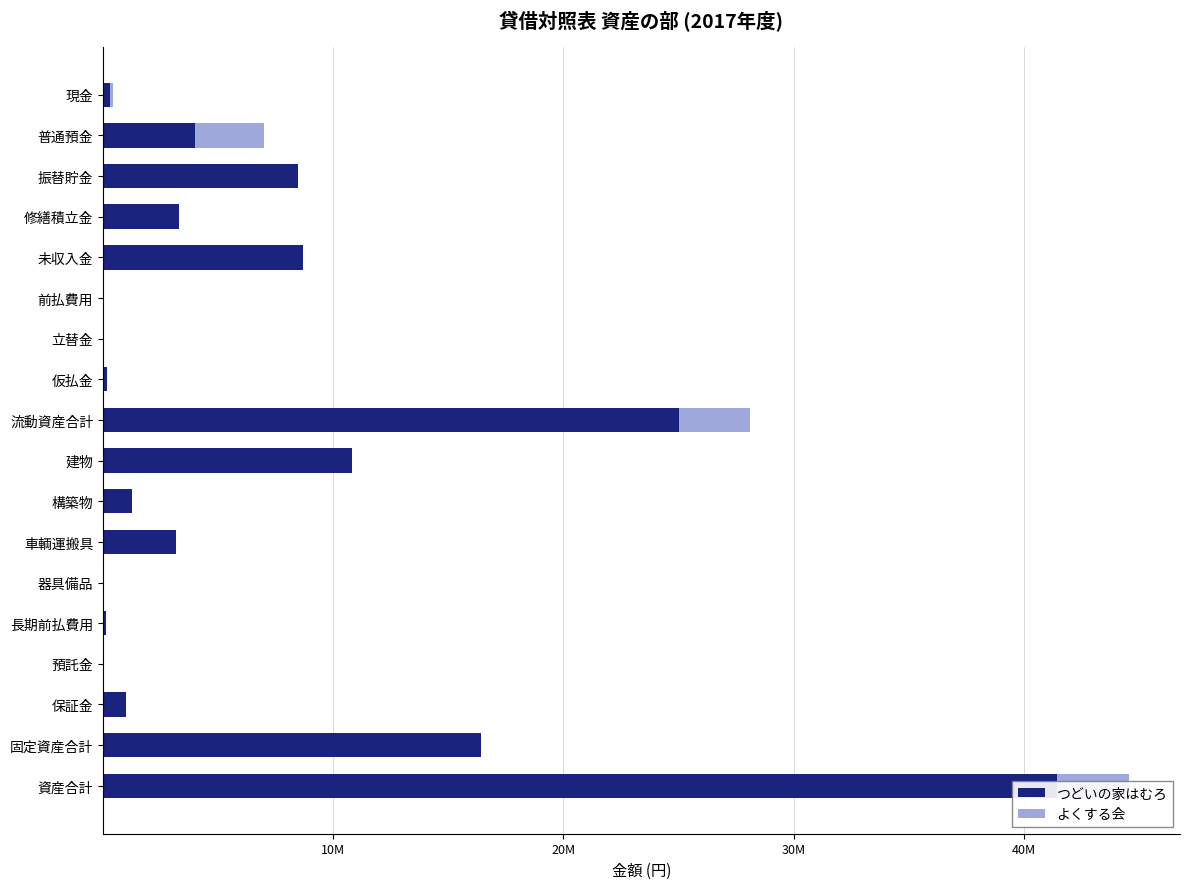

Reading left to right, transcribe all the data shown in this chart.

つどいの家はむろ: 300491	4016943	8480862	3281213	8692759	60000	2480	171630	25006378	10826204	1251565	3190038	1	121964	46020	1000000	16435792	41442170
よくする会: 122957	2988639	0	0	0	0	0	0	3111596	0	0	0	0	0	0	0	0	3111596